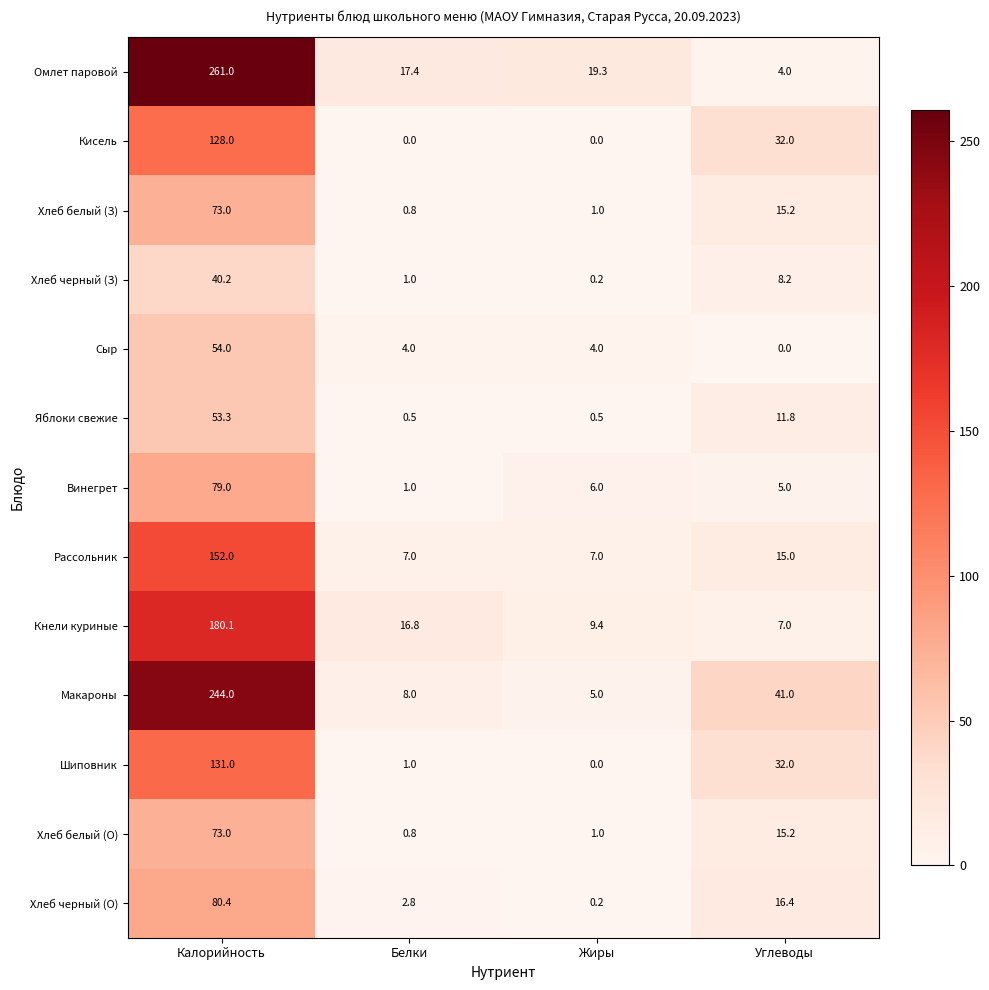

True or false: Кнели куриные has a value of 2.2 at Углеводы.

False